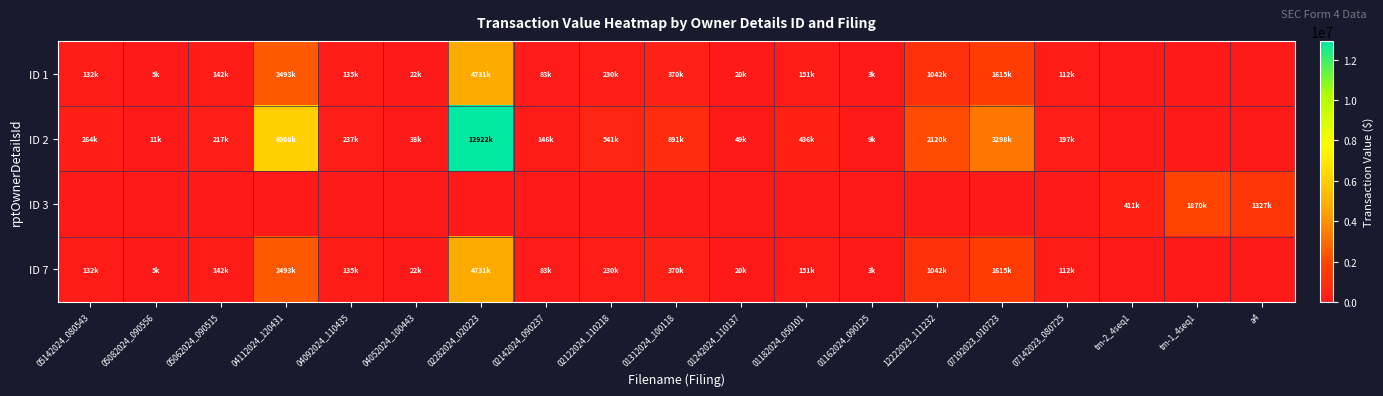

Between 05082024_090556 and 07142023_080725, which is larger?

07142023_080725